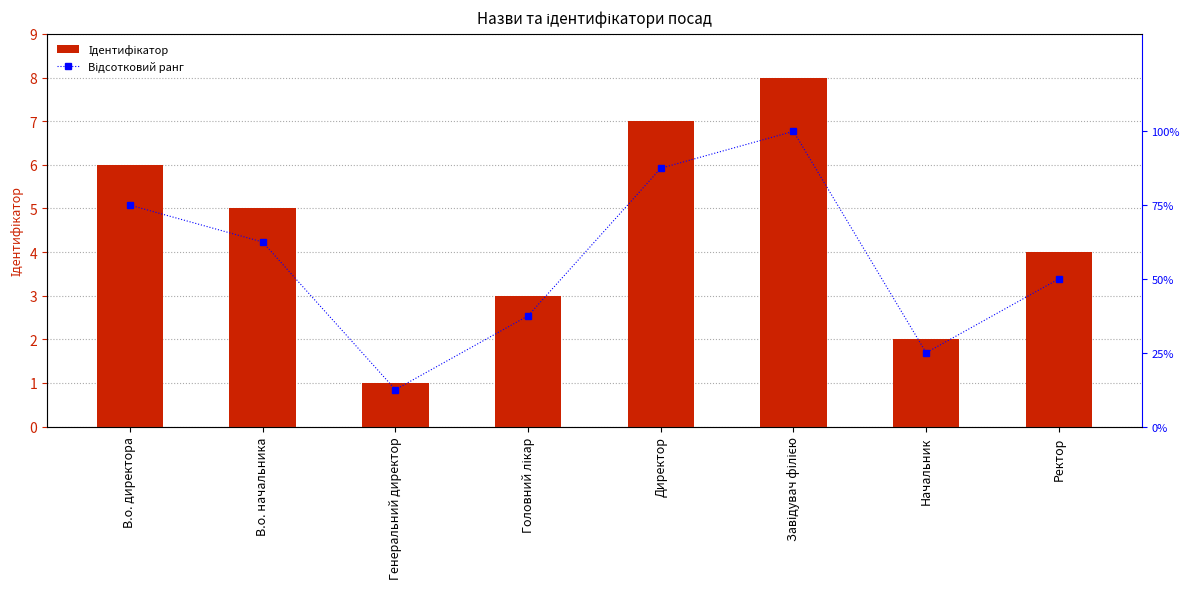

What is the sum of the Відсотковий ранг values at В.о. начальника and Начальник?

87.5